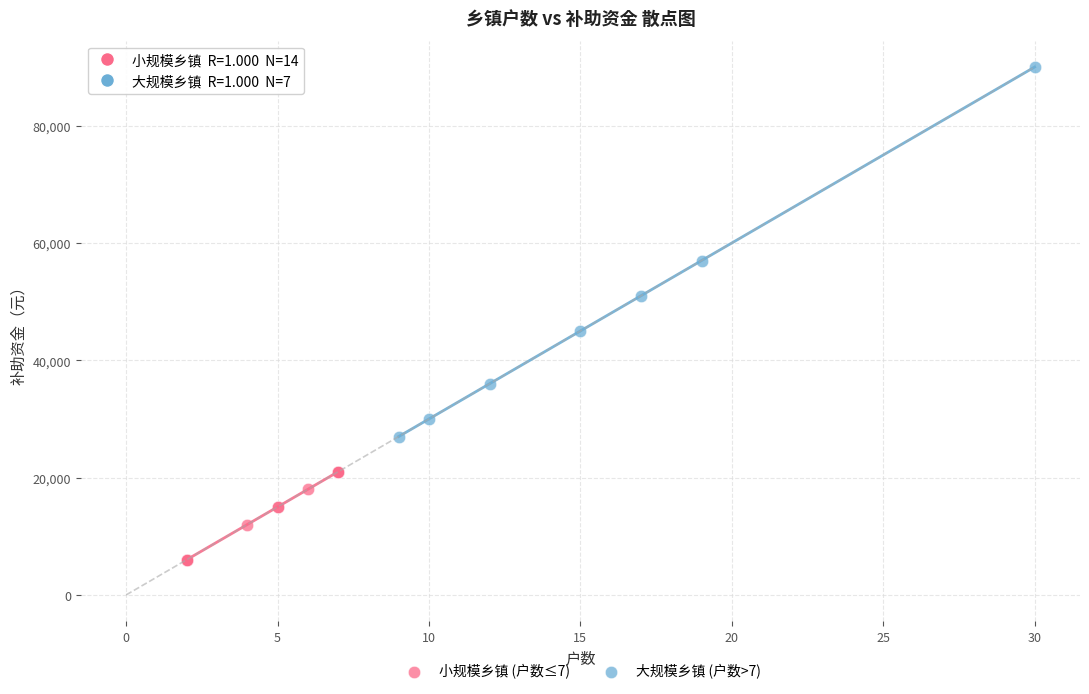

What are all the series names shown in the legend?

小规模乡镇 (户数≤7), 大规模乡镇 (户数>7)